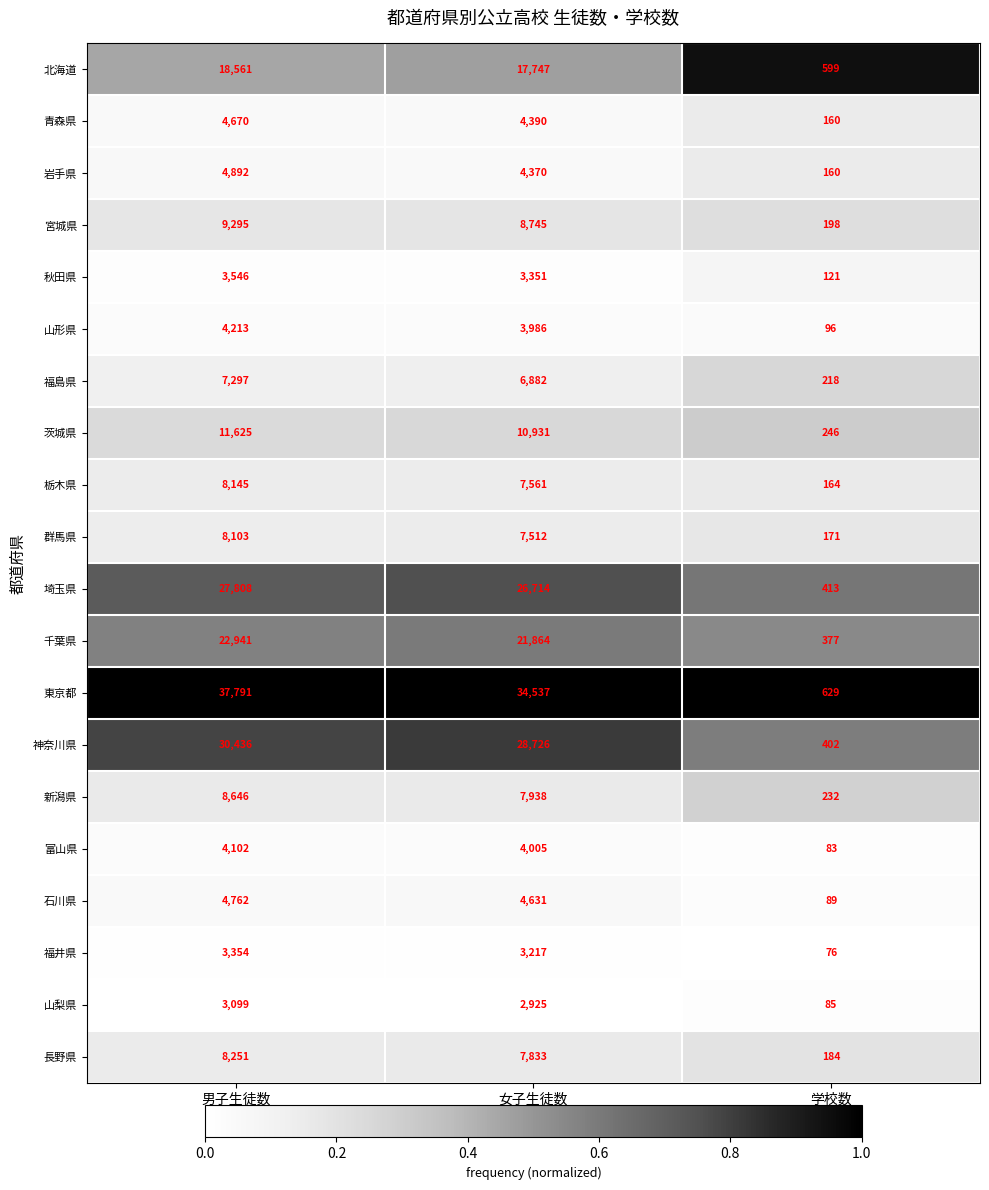

How many series are shown in this chart?

20